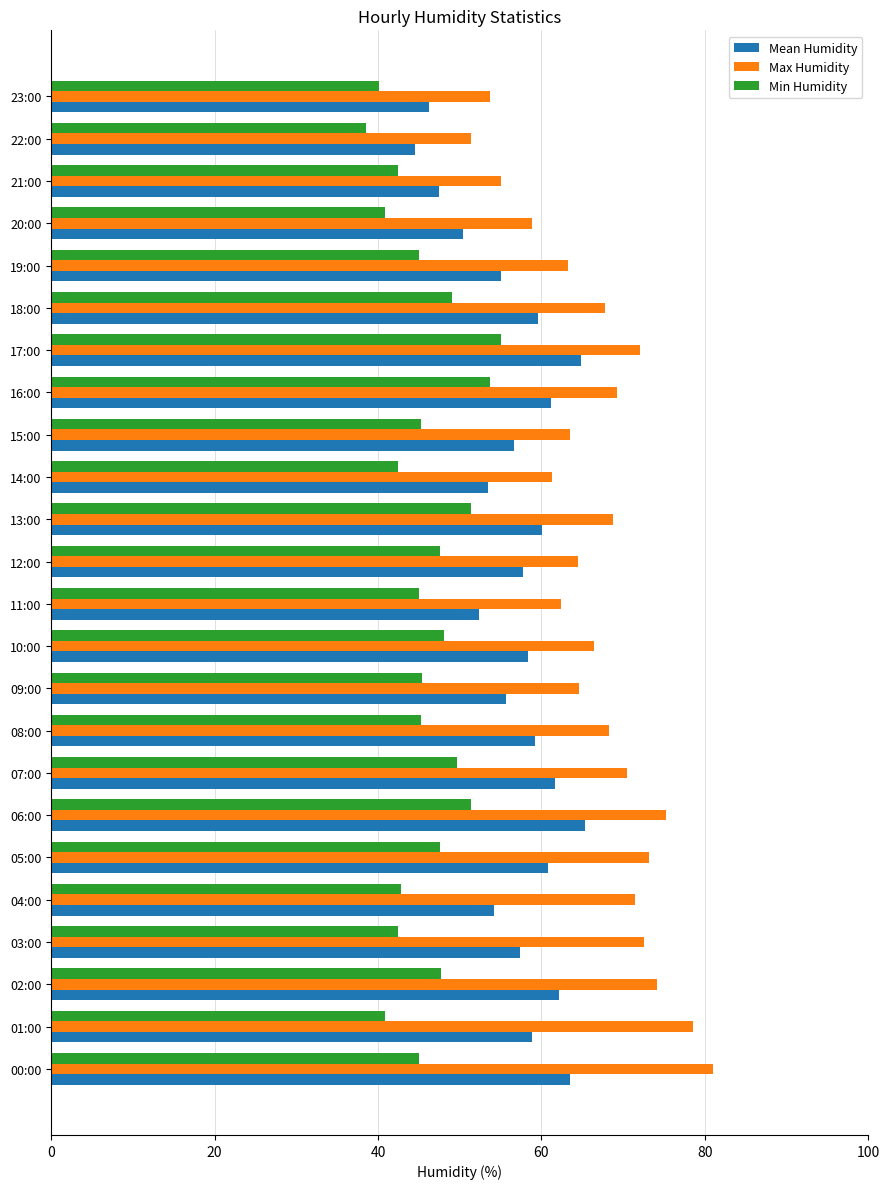

Count the number of categories in the chart.

24